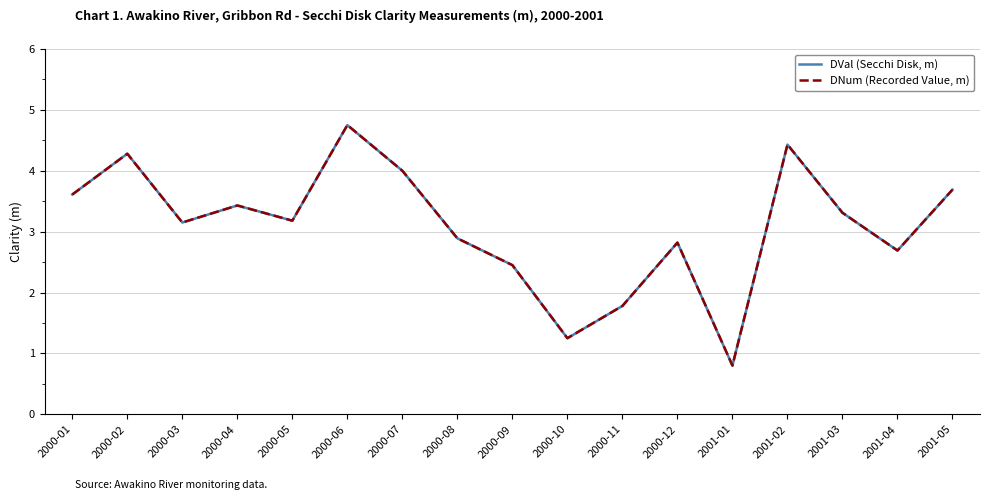

At which category does DNum (Recorded Value, m) reach its first local valley?

2000-03